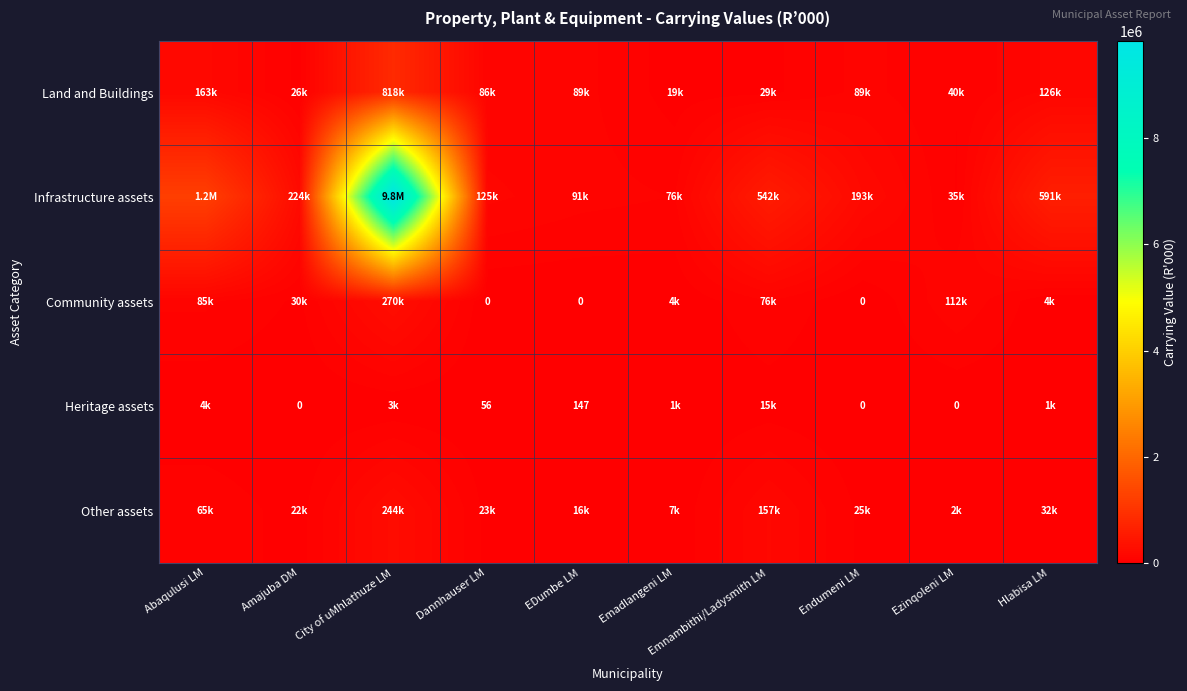

Rank the categories by Land and Buildings value from highest to lowest.

City of uMhlathuze LM, Abaqulusi LM, Hlabisa LM, EDumbe LM, Endumeni LM, Dannhauser LM, Ezinqoleni LM, Emnambithi/Ladysmith LM, Amajuba DM, Emadlangeni LM